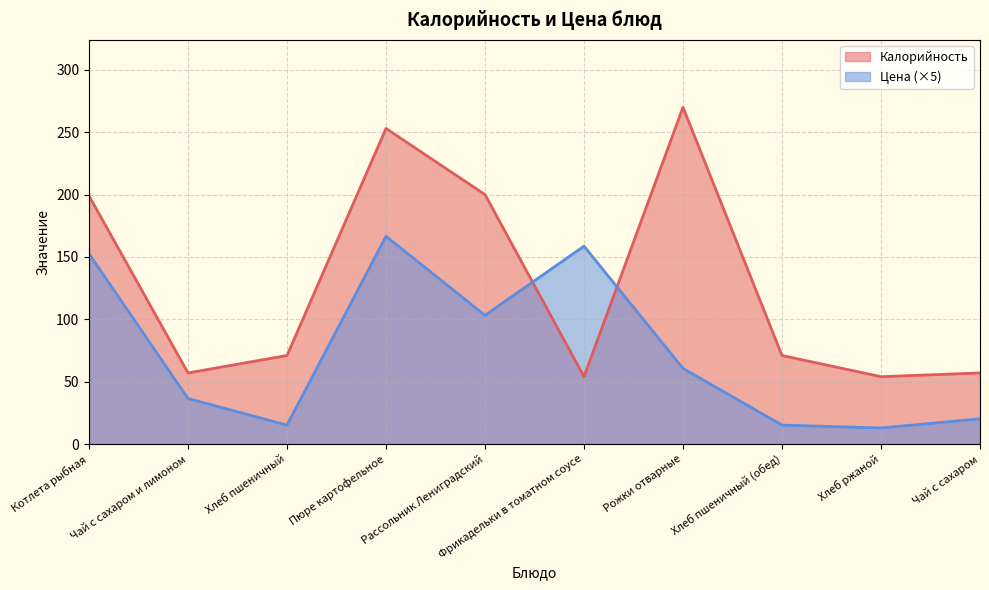

How many lines are shown in the chart?

2